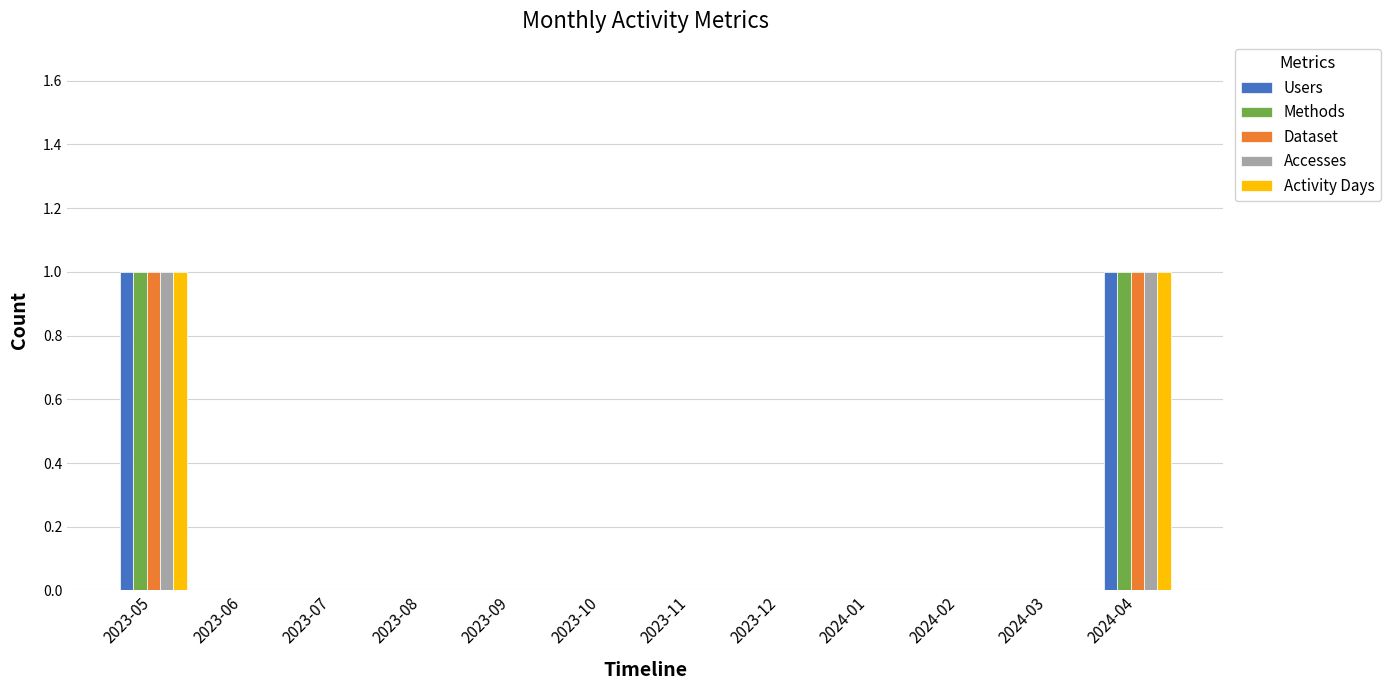

Is the value of Accesses at 2024-04 greater than the value of Users at 2023-12?

Yes